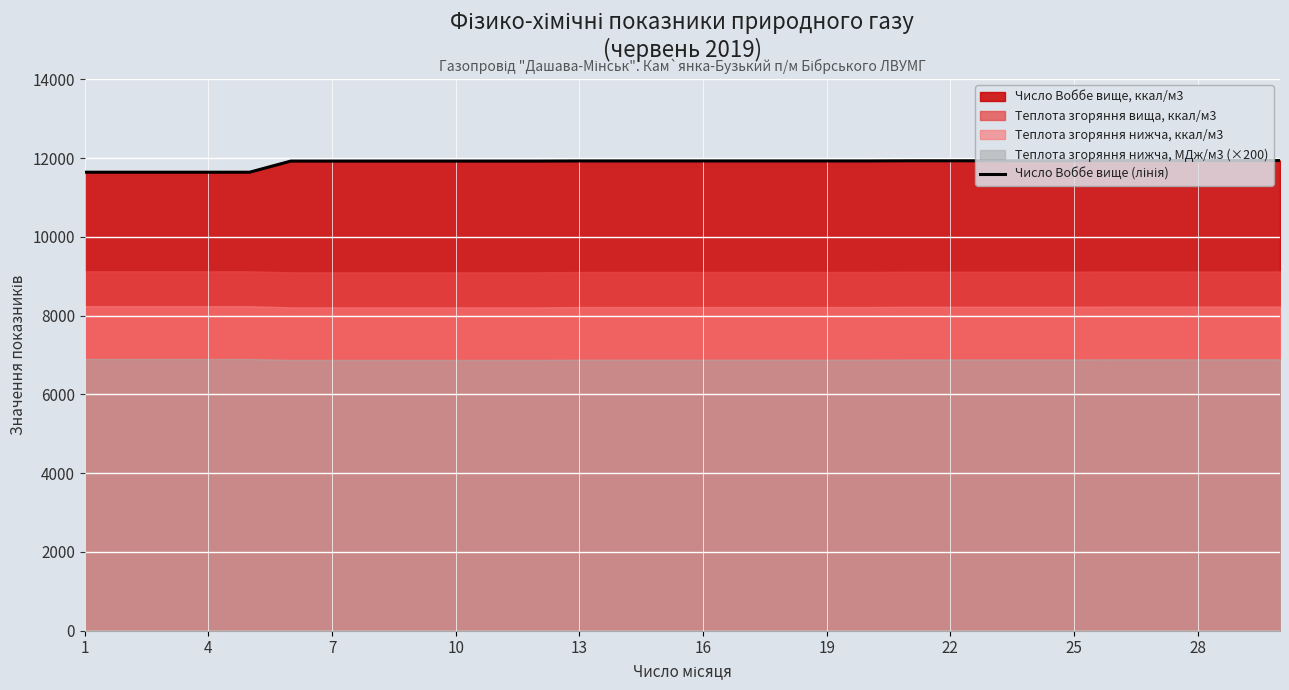

What is the greatest value displayed?

11935.5